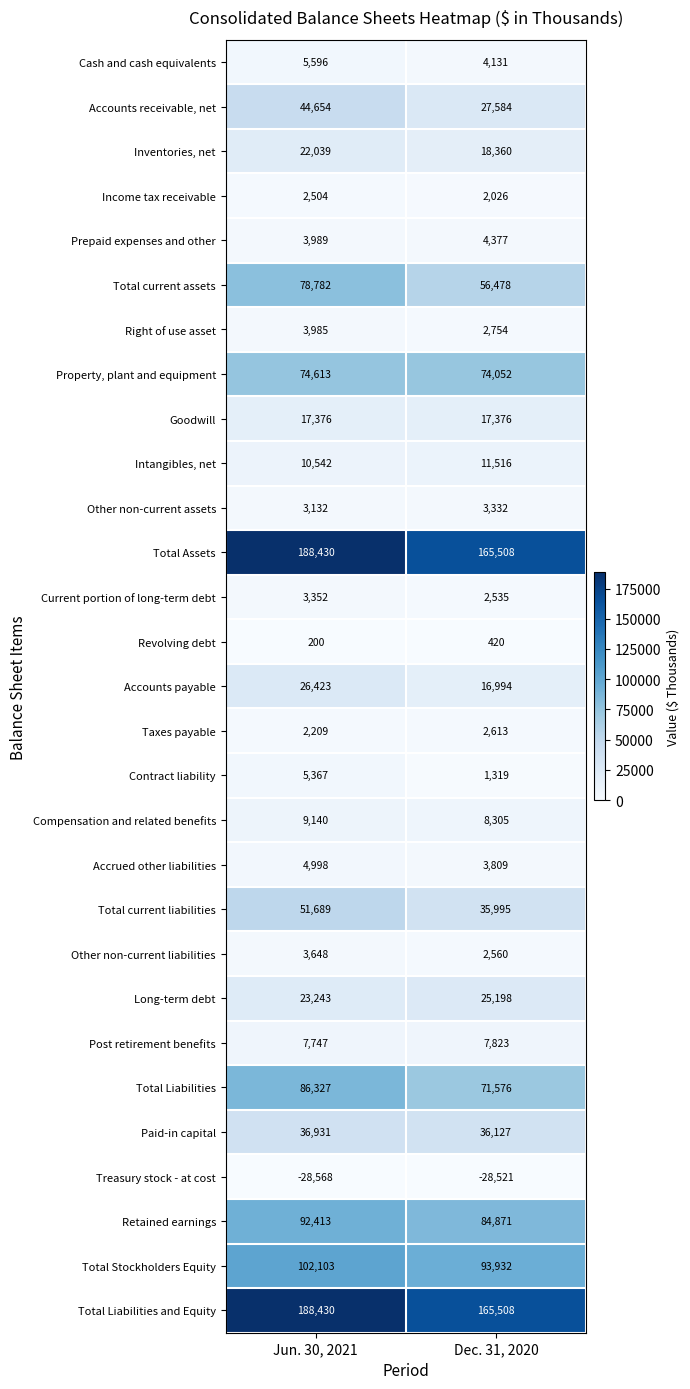

Rank the categories by Current portion of long-term debt value from highest to lowest.

Jun. 30, 2021, Dec. 31, 2020